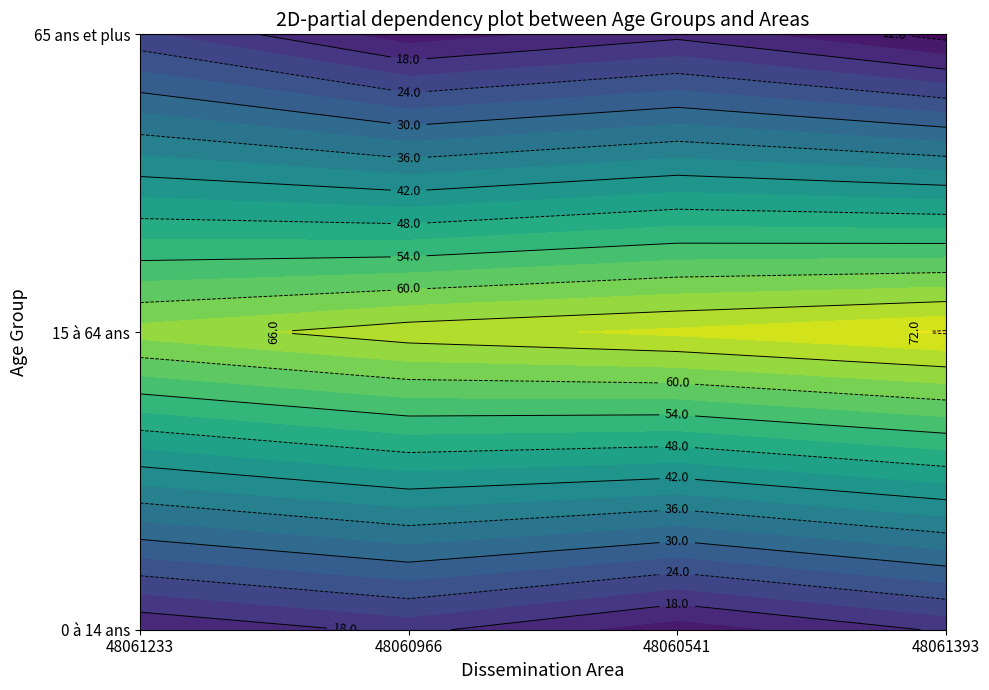

How many categories are shown in the chart?

4